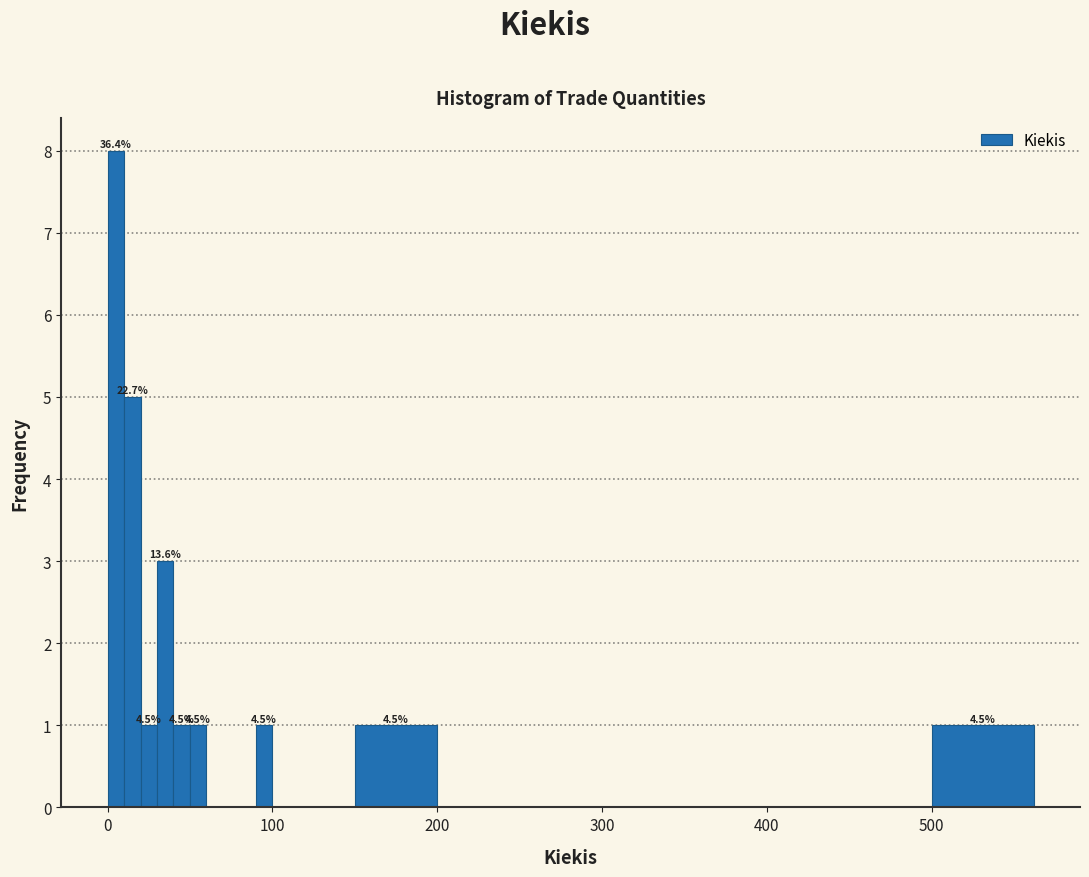

Read against the x-axis, roughly where is the centre of the tallest bar?

10